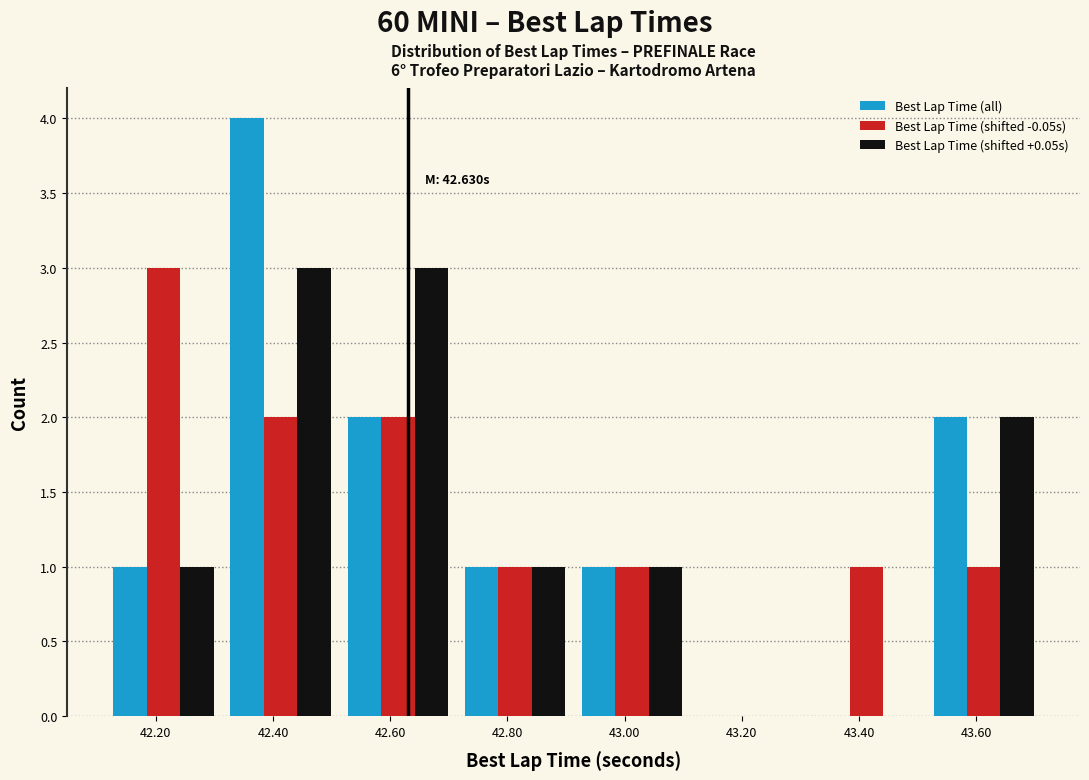

In the Best Lap Time (all) series, which range on the x-axis has the tallest bar?

42.32 to 42.52